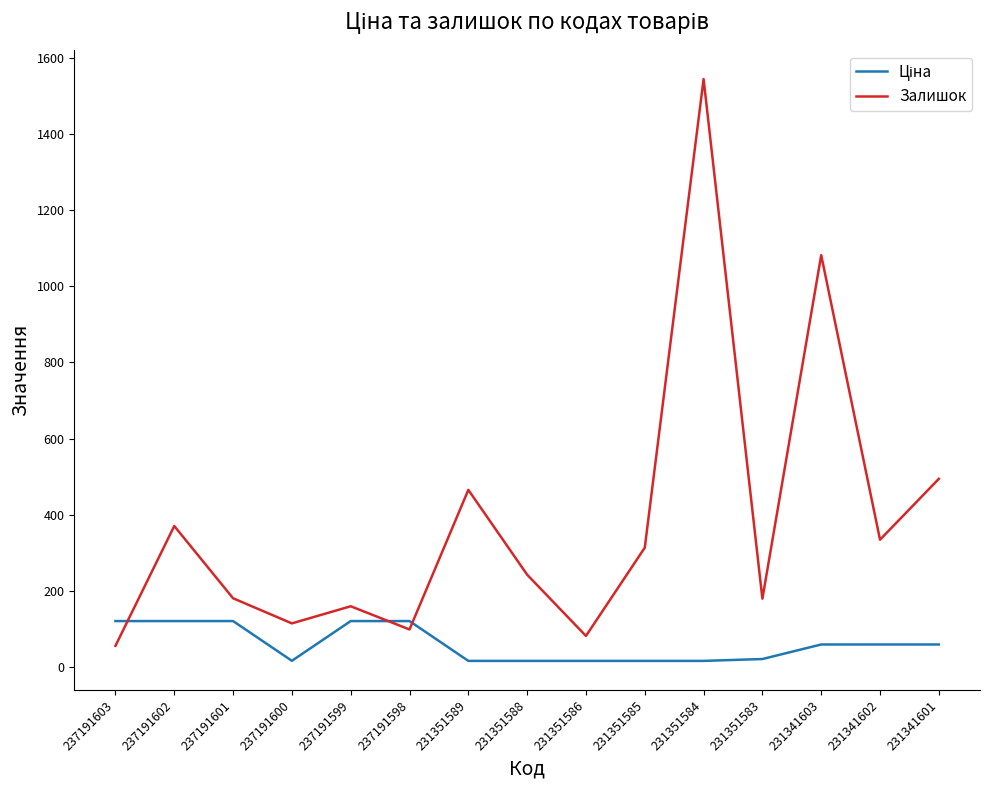

How many values in the Залишок series are below 242?

7